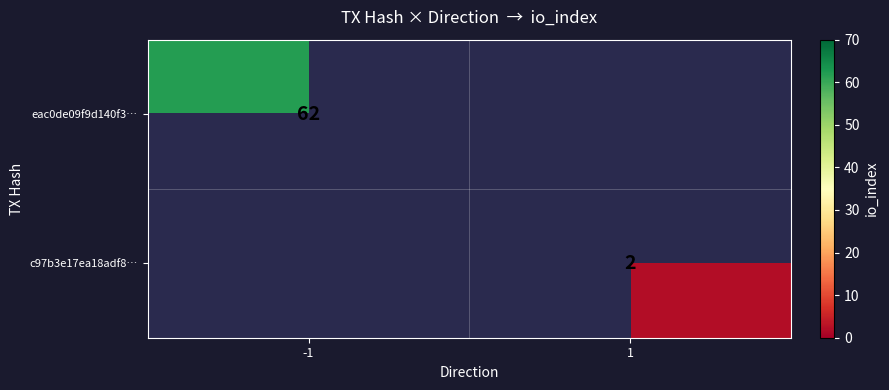

The value of c97b3e17ea18adf8… at 1 is 3. True or false?

False